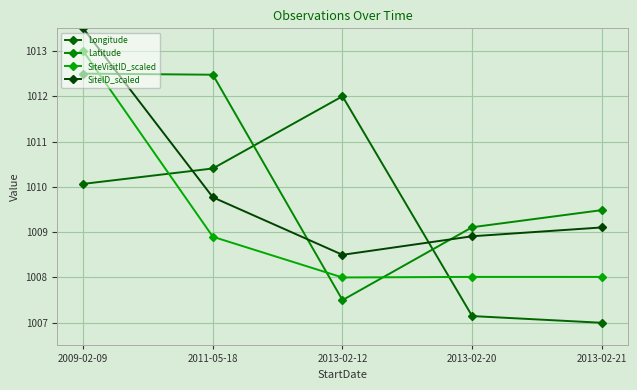

The value of Latitude at 2009-02-09 is 1012.5. True or false?

True